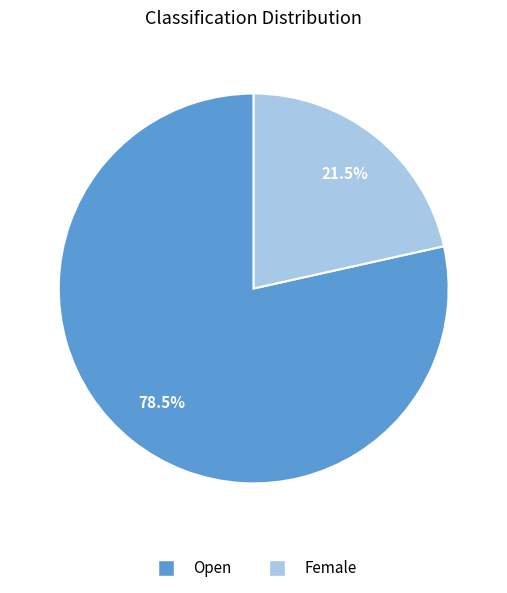

Between Female and Open, which is larger?

Open